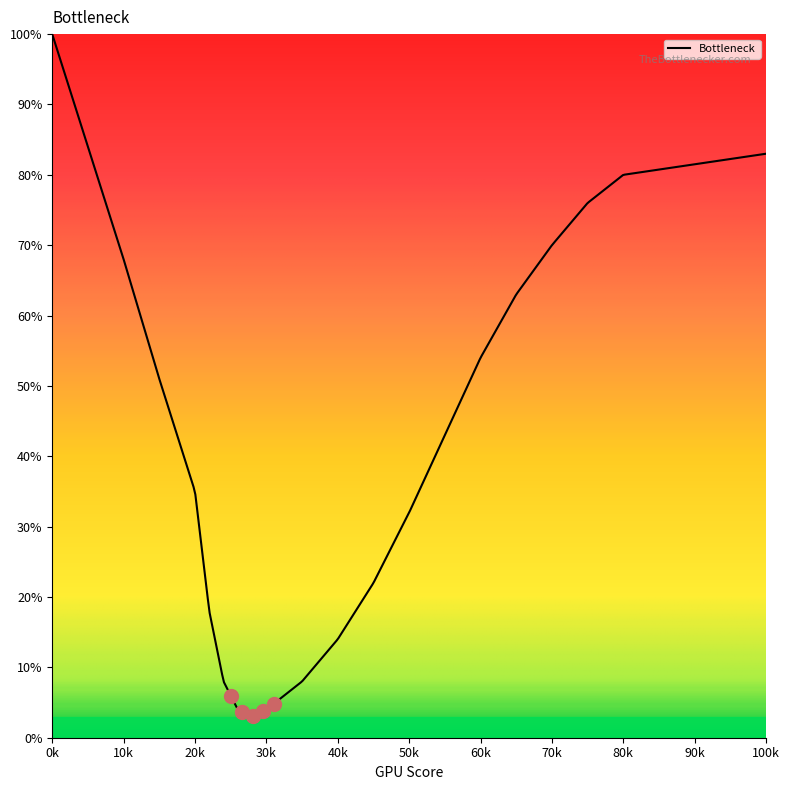

What is the average value?

52.2